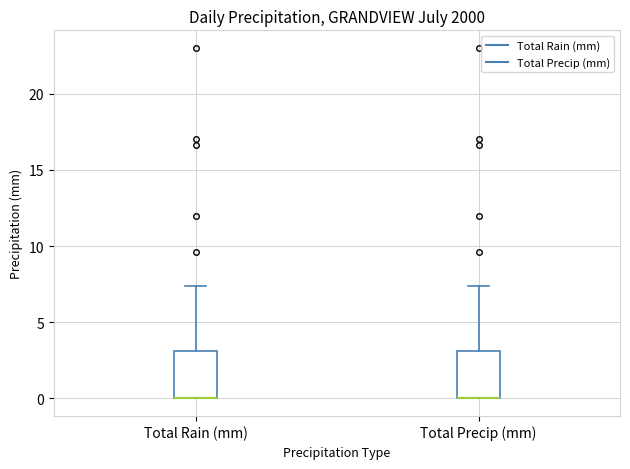

Reading left to right, read every box against the y-axis: the position of its median line, the range the box covers, and the ends of its whiskers. The values are not printed on the chart, so give them approximately, as read against the axis.

Total Rain (mm): median 0.0 (drawn on the box's lower edge), box 0.0 to 3.0, whiskers 0.0 to 7.5
Total Precip (mm): median 0.0 (drawn on the box's lower edge), box 0.0 to 3.0, whiskers 0.0 to 7.5